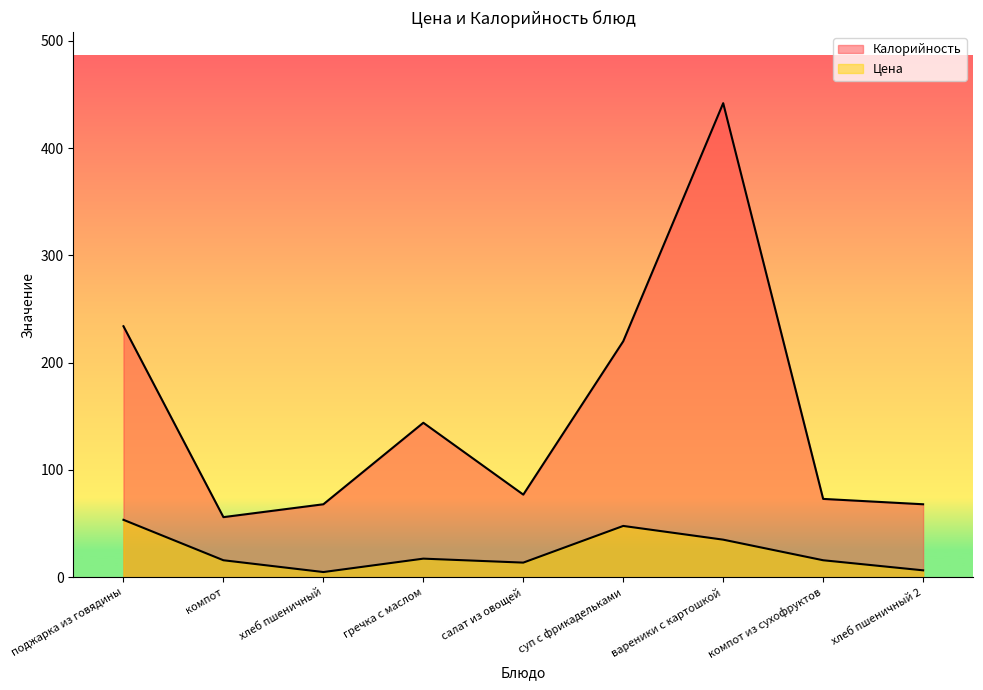

How many categories are shown in the chart?

9